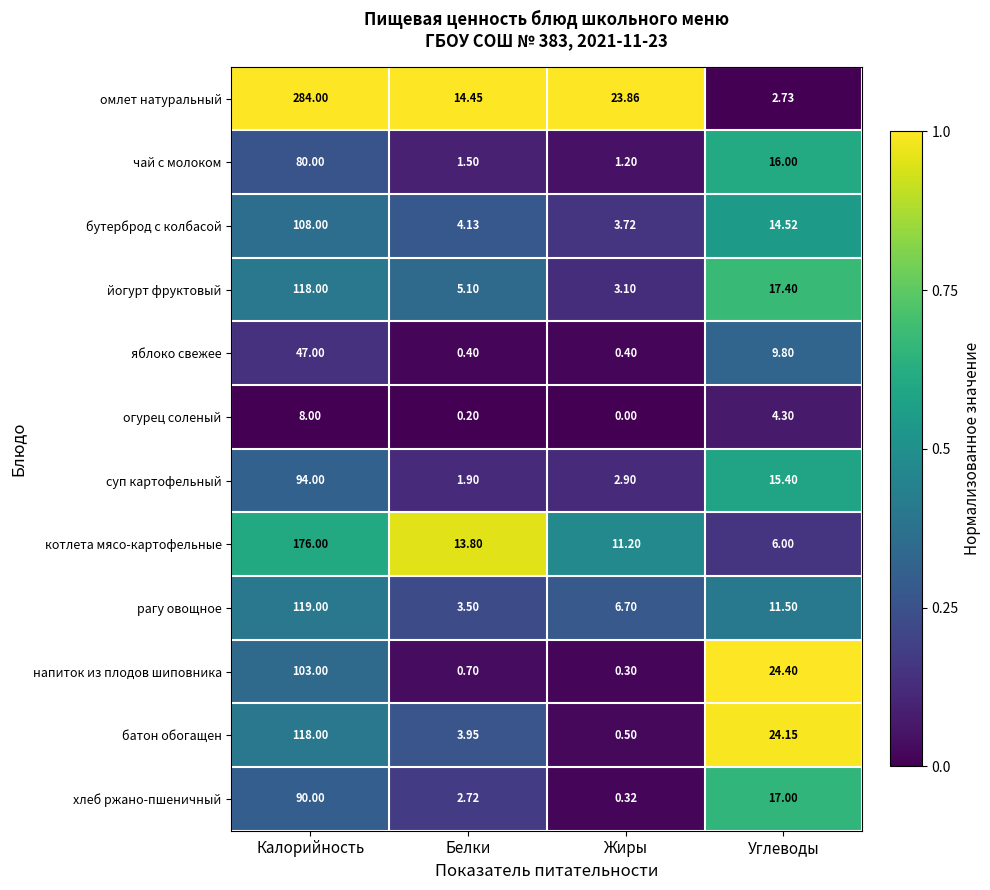

What is the total value across all series at Калорийность?

1345.0